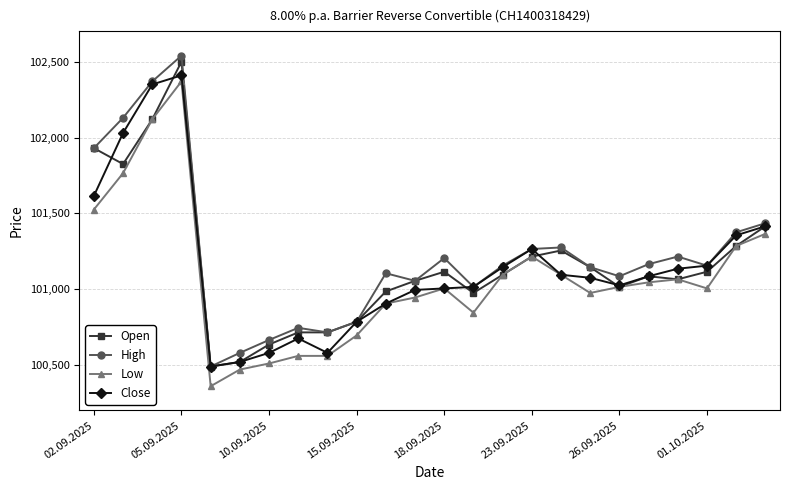

What is the value of the High point at the 17th from the left?

101275